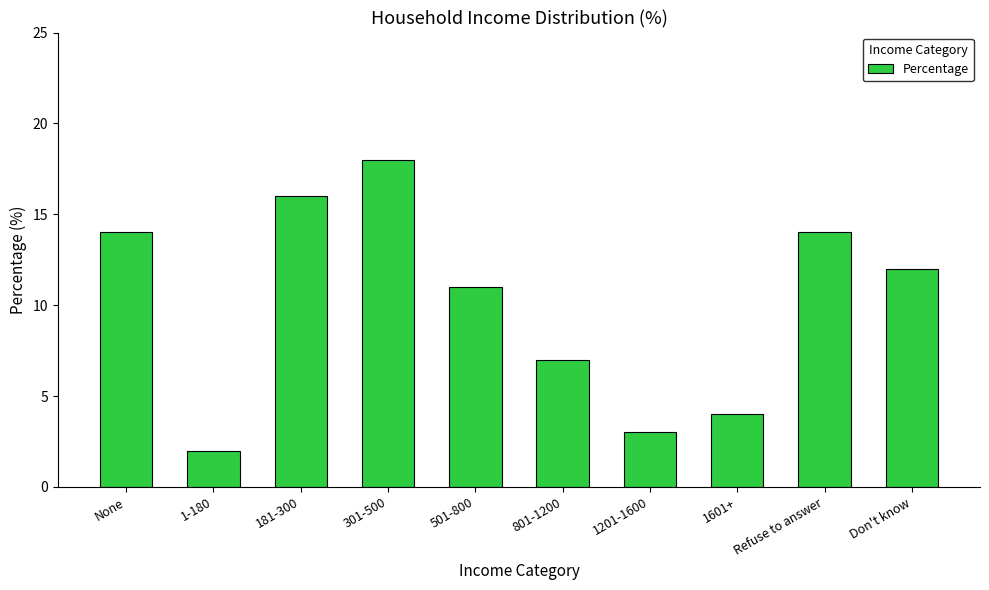

What is the sum of all values?

101